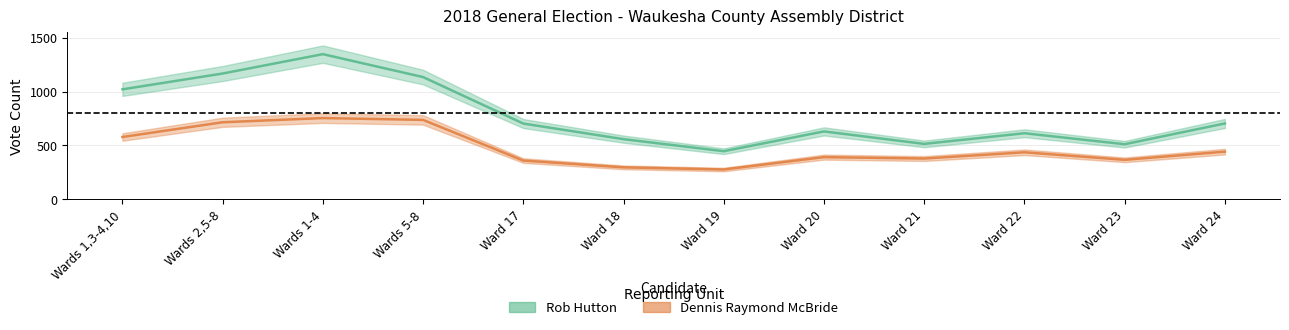

Where is the first local maximum for Dennis Raymond McBride?

Wards 1-4